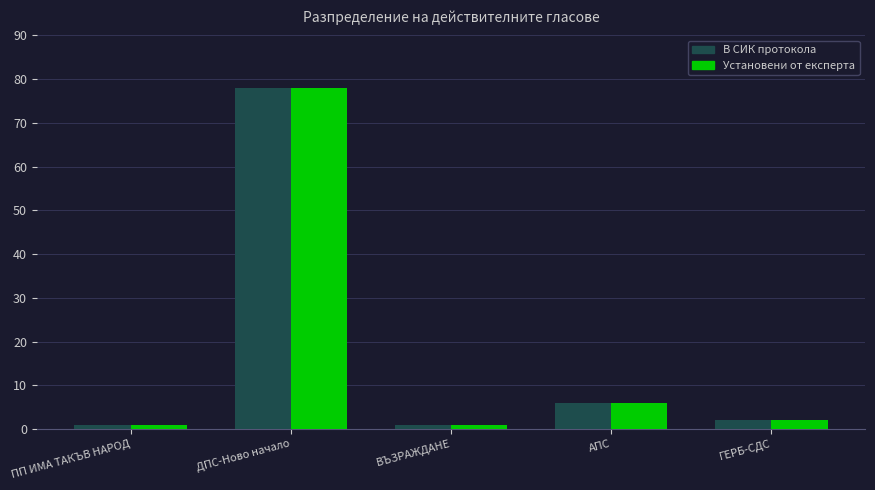

What are all the series names shown in the legend?

В СИК протокола, Установени от експерта